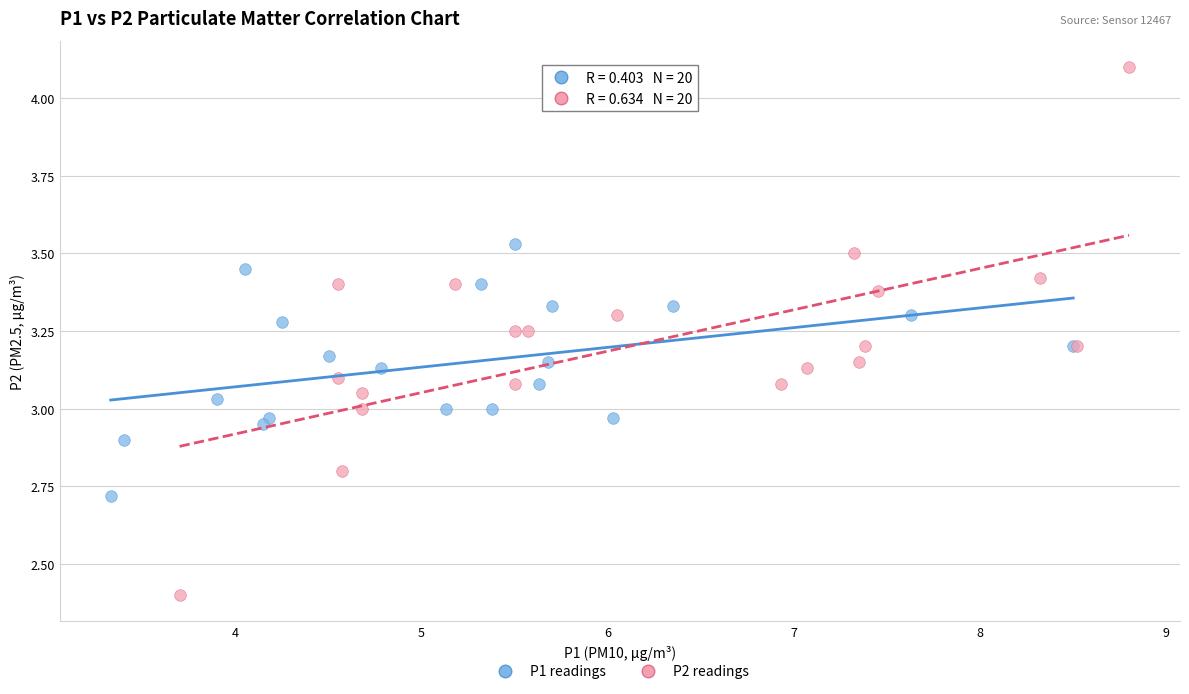

Which series contains the lowest Y value?

P2 readings